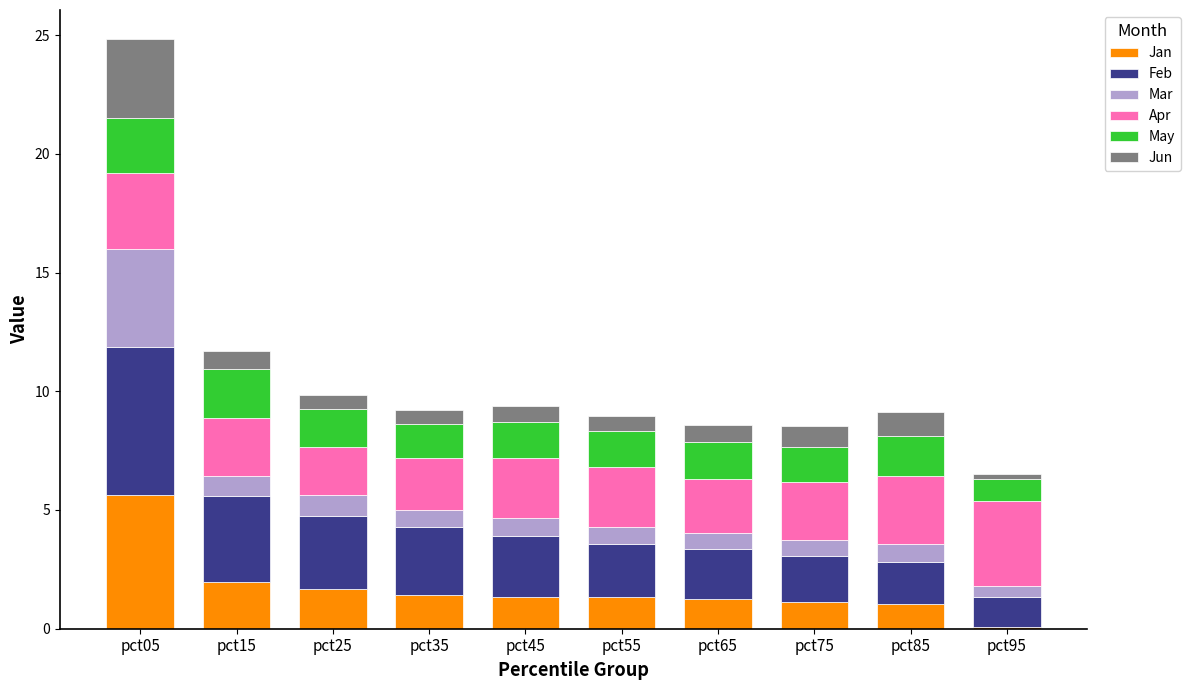

What is the total value across all series at pct25?

9.9